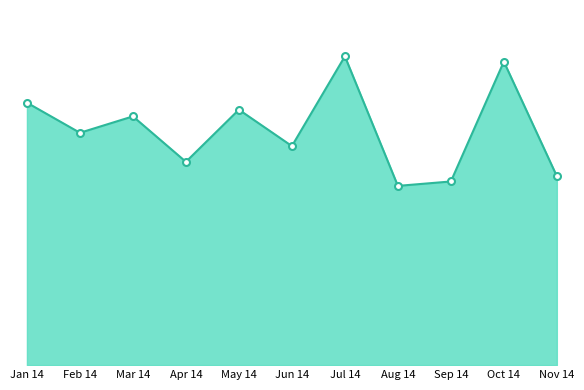

At which label does the data first exceed 2475540?

Jan 14